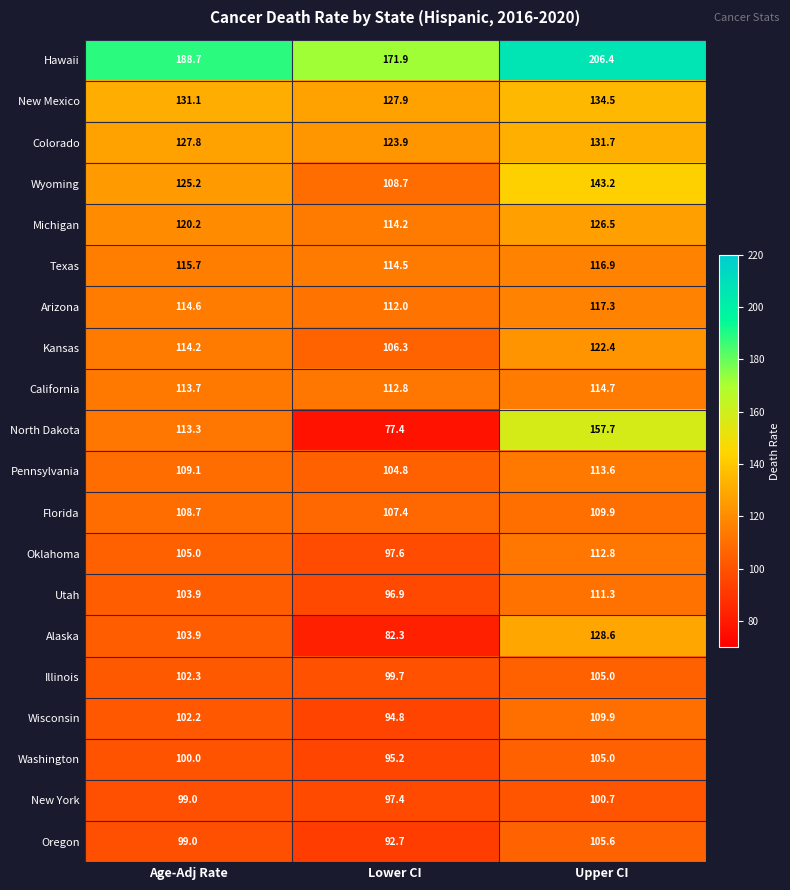

The value of California at Upper CI is 203.9. True or false?

False